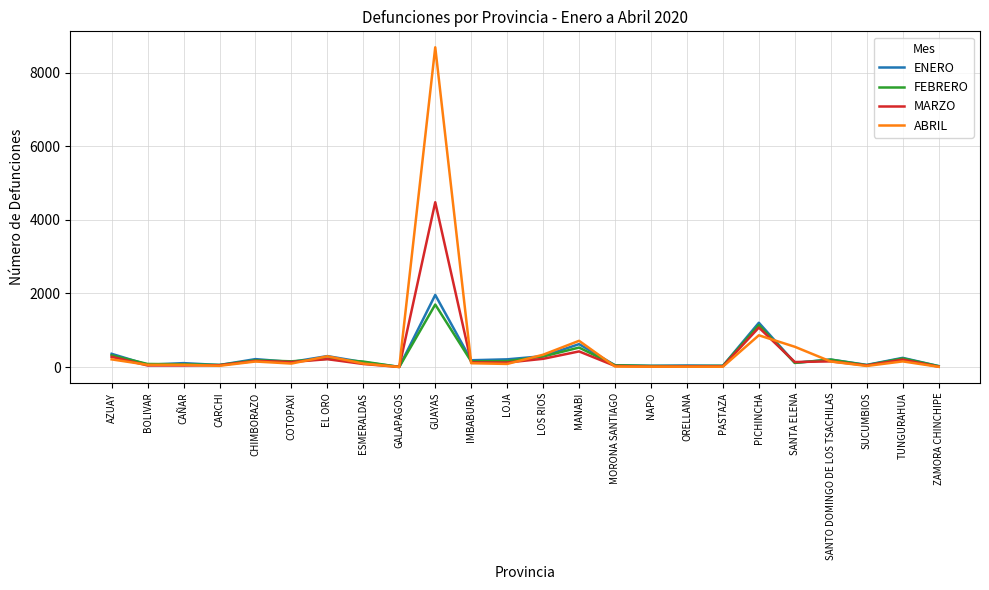

What position from the left is MANABI?

14